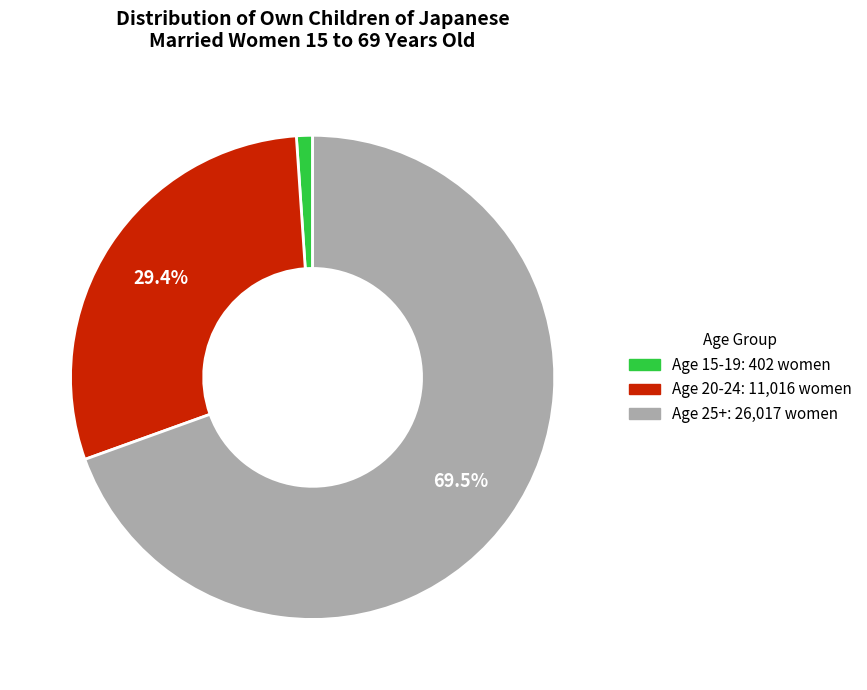

Is there a majority slice in this chart?

Yes